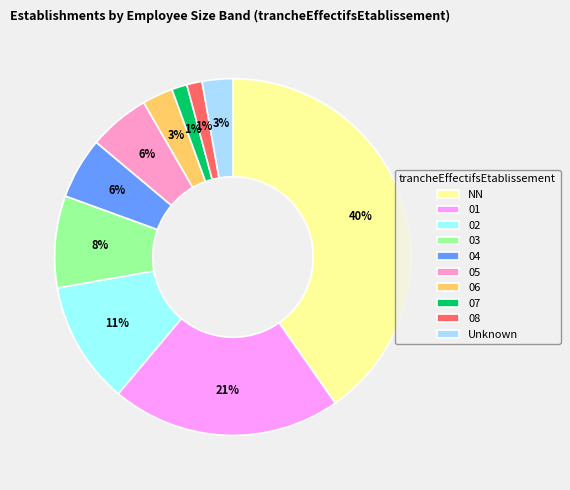

To the nearest percent, what portion does 05 represent?

6%